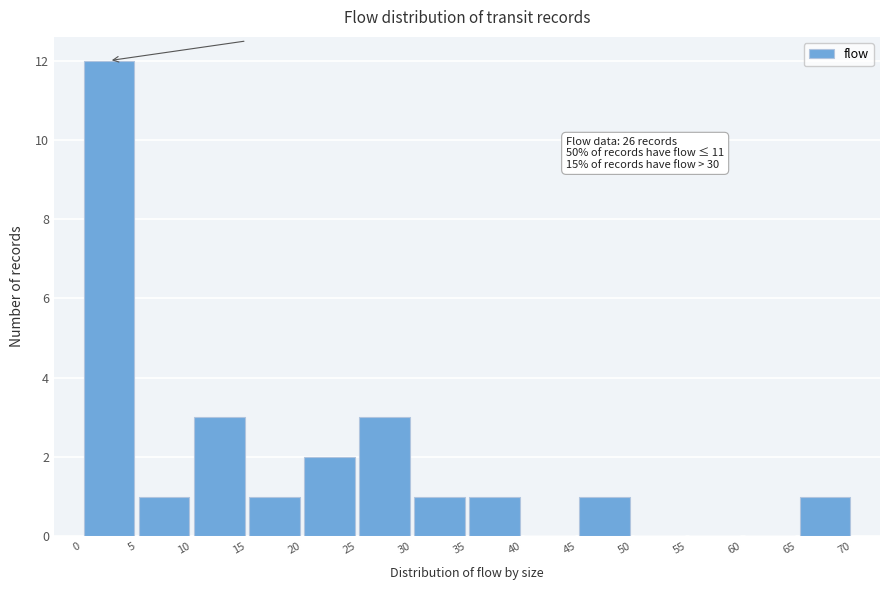

Which range on the x-axis has the tallest bar?

0 to 5